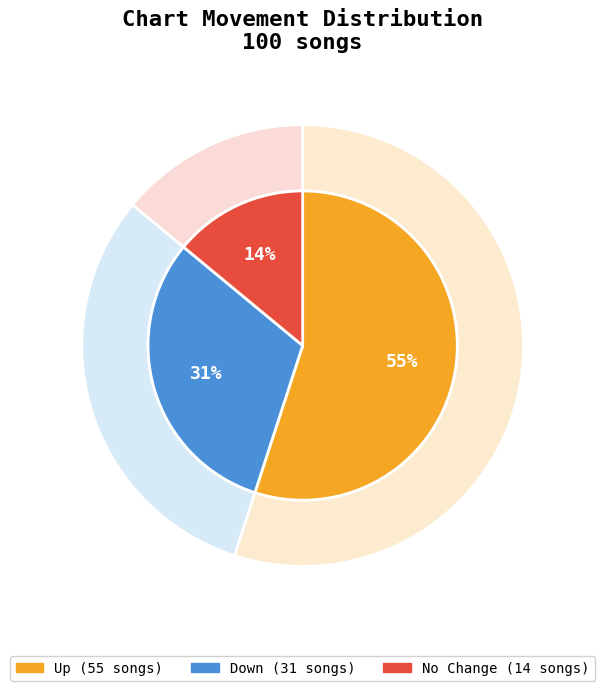

Combined, what portion of the pie is up and down?

86.0%